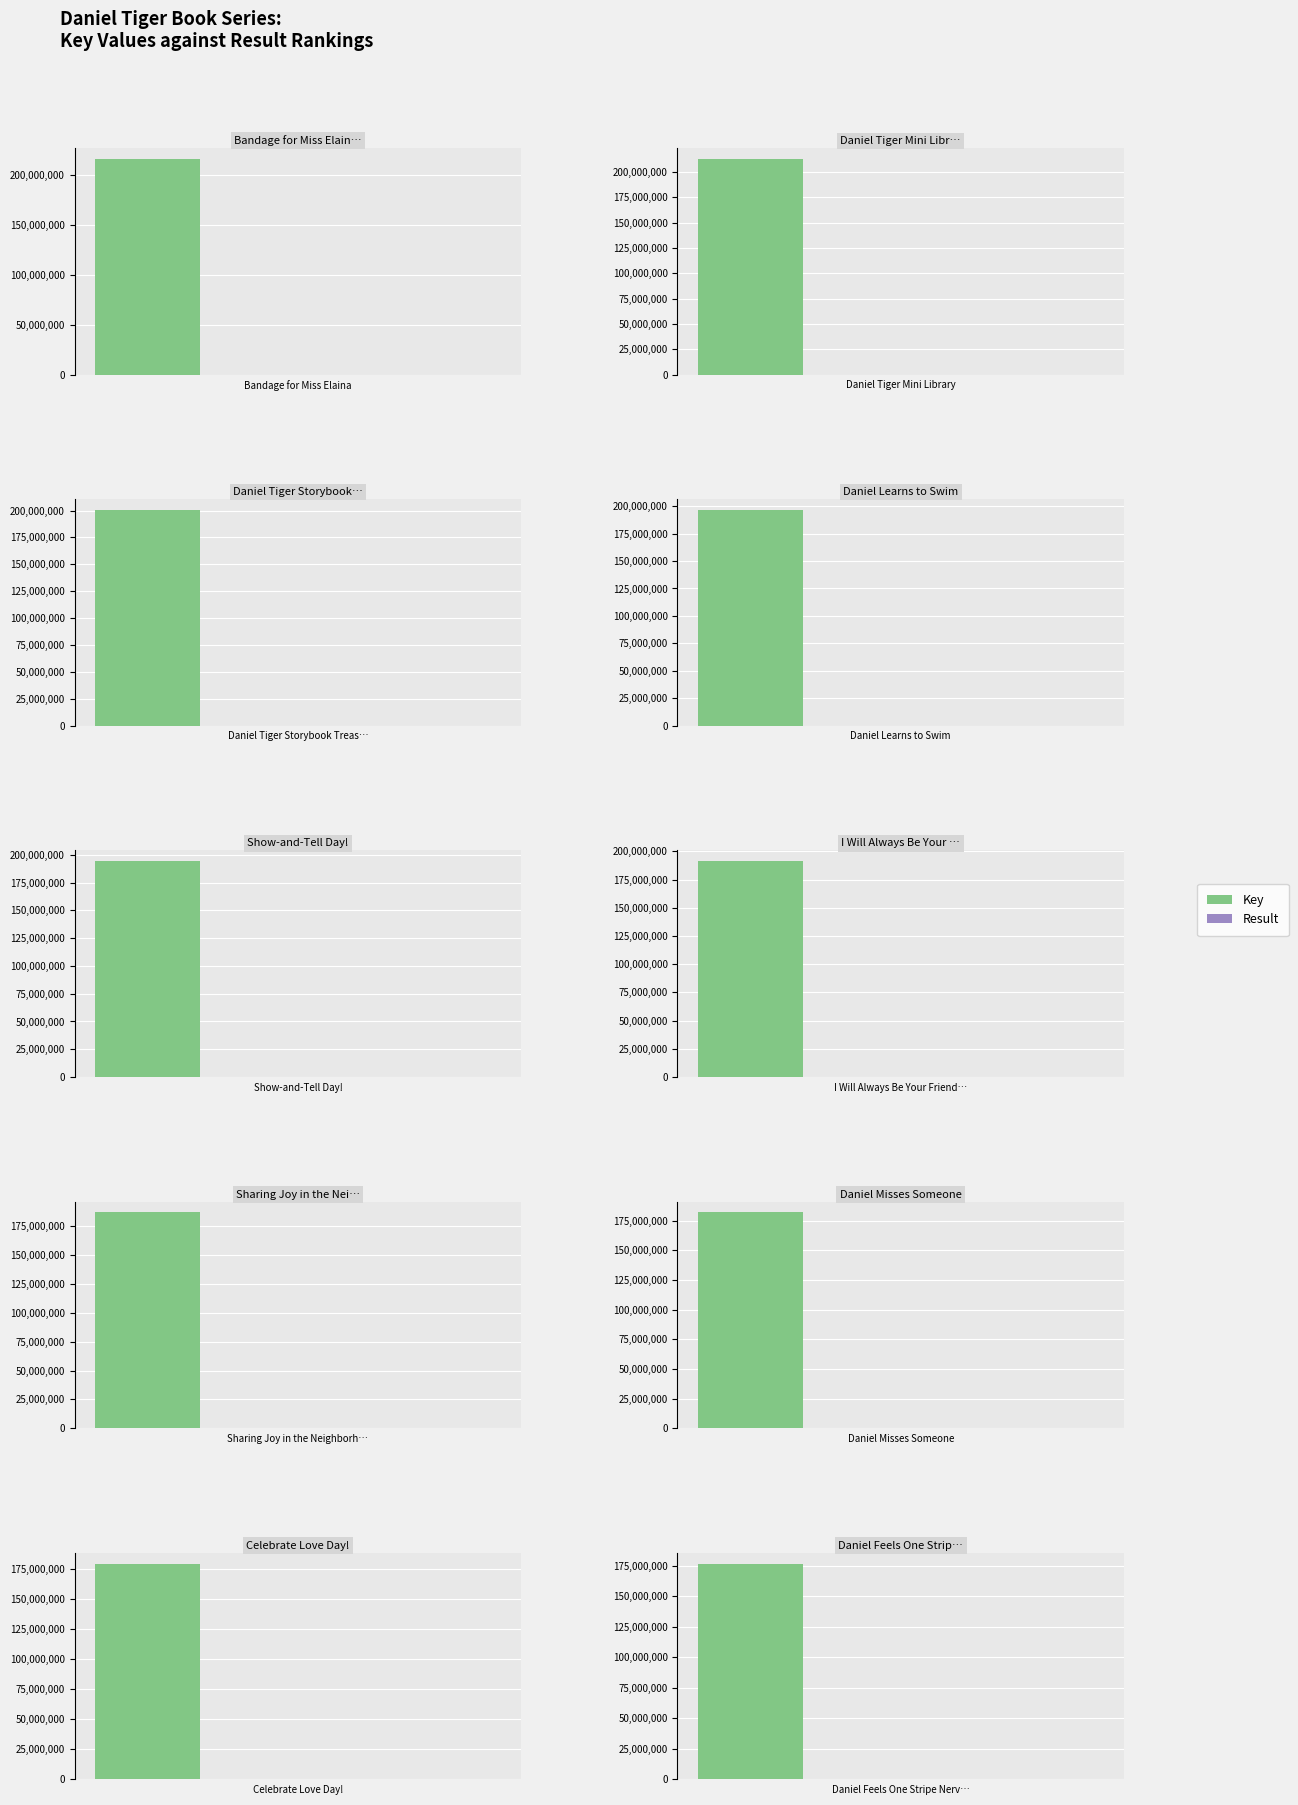

What is the minimum value for Key?

176714532